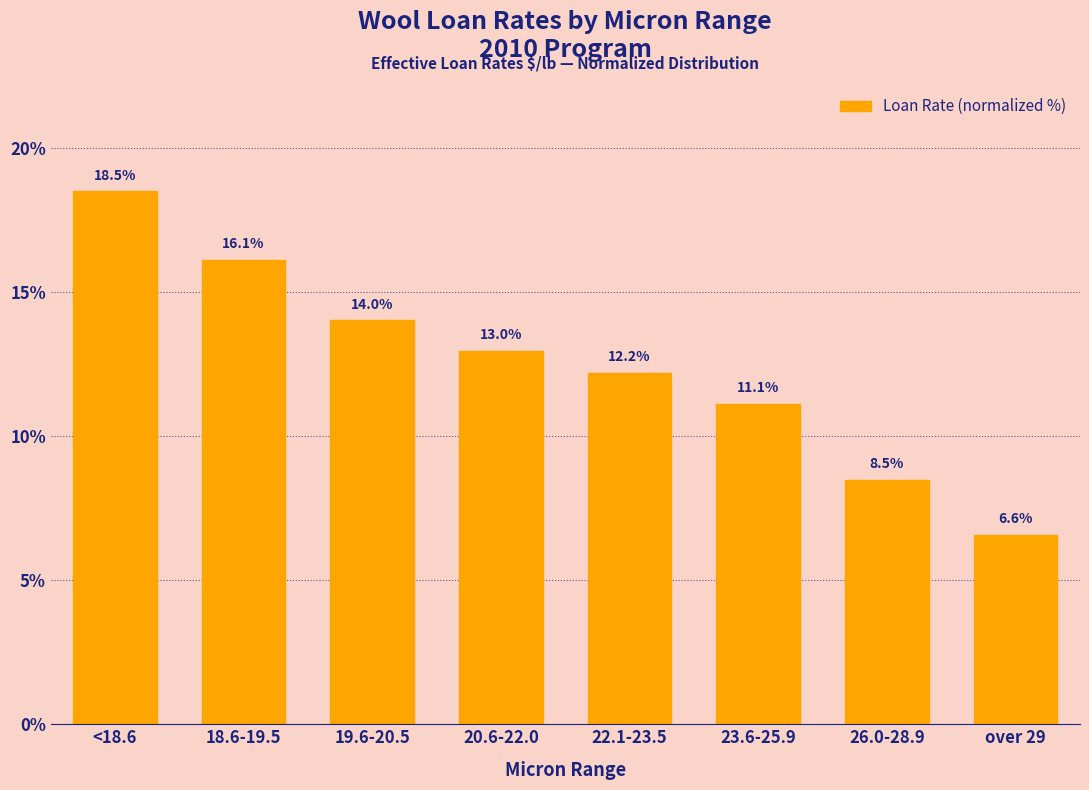

Reading right to left, what are all the values shown in this chart?

over 29=6.6	26.0-28.9=8.5	23.6-25.9=11.1	22.1-23.5=12.2	20.6-22.0=13.0	19.6-20.5=14.0	18.6-19.5=16.1	<18.6=18.5